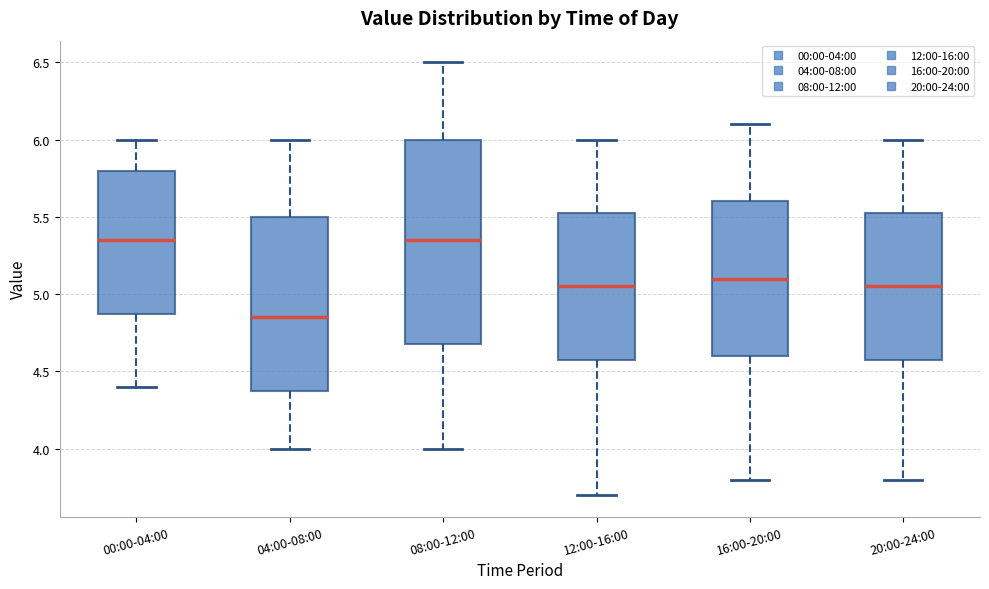

Reading left to right, transcribe this box plot: for each box, give where its median line is, the range the box spans, and where its two whiskers end, as read against the y-axis. The values are not printed on the chart, so give them approximately, as read against the axis.

00:00-04:00: median 5.35, box 4.90 to 5.80, whiskers 4.40 to 6.00
04:00-08:00: median 4.85, box 4.40 to 5.50, whiskers 4.00 to 6.00
08:00-12:00: median 5.35, box 4.70 to 6.00, whiskers 4.00 to 6.50
12:00-16:00: median 5.05, box 4.60 to 5.55, whiskers 3.70 to 6.00
16:00-20:00: median 5.10, box 4.60 to 5.60, whiskers 3.80 to 6.10
20:00-24:00: median 5.05, box 4.60 to 5.55, whiskers 3.80 to 6.00